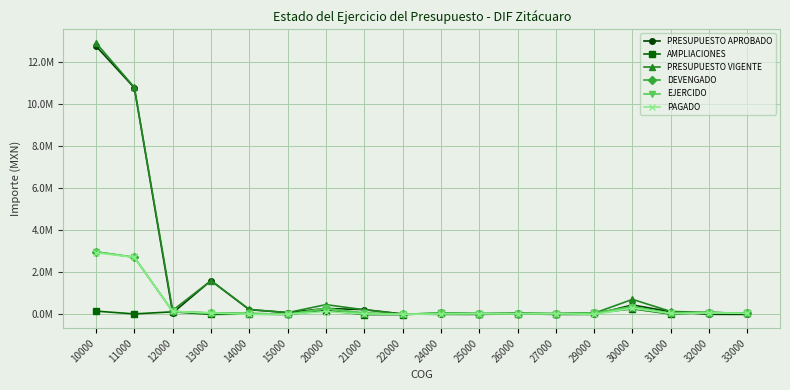

Reading right to left, what are all the values shown in this chart?

PRESUPUESTO APROBADO: 0.0	0.0	0.1	0.4	0.0	0.0	0.0	0.0	0.0	0.0	0.2	0.3	0.1	0.2	1.6	0.1	10.8	12.8
AMPLIACIONES: 0.1	0.1	0.0	0.3	0.1	0.0	0.0	0.0	0.1	-0.0	-0.0	0.2	-0.0	0.0	0.0	0.1	0.0	0.2
PRESUPUESTO VIGENTE: 0.1	0.1	0.1	0.7	0.1	0.0	0.1	0.0	0.1	0.0	0.2	0.5	0.1	0.2	1.6	0.2	10.8	12.9
DEVENGADO: 0.1	0.1	0.0	0.4	0.1	0.0	0.0	0.0	0.1	0.0	0.1	0.3	0.0	0.0	0.1	0.1	2.7	3.0
EJERCIDO: 0.1	0.1	0.0	0.4	0.1	0.0	0.0	0.0	0.1	0.0	0.1	0.3	0.0	0.0	0.1	0.1	2.7	3.0
PAGADO: 0.1	0.1	0.0	0.3	0.0	0.0	0.0	0.0	0.0	0.0	0.0	0.1	0.0	0.0	0.1	0.1	2.7	2.9